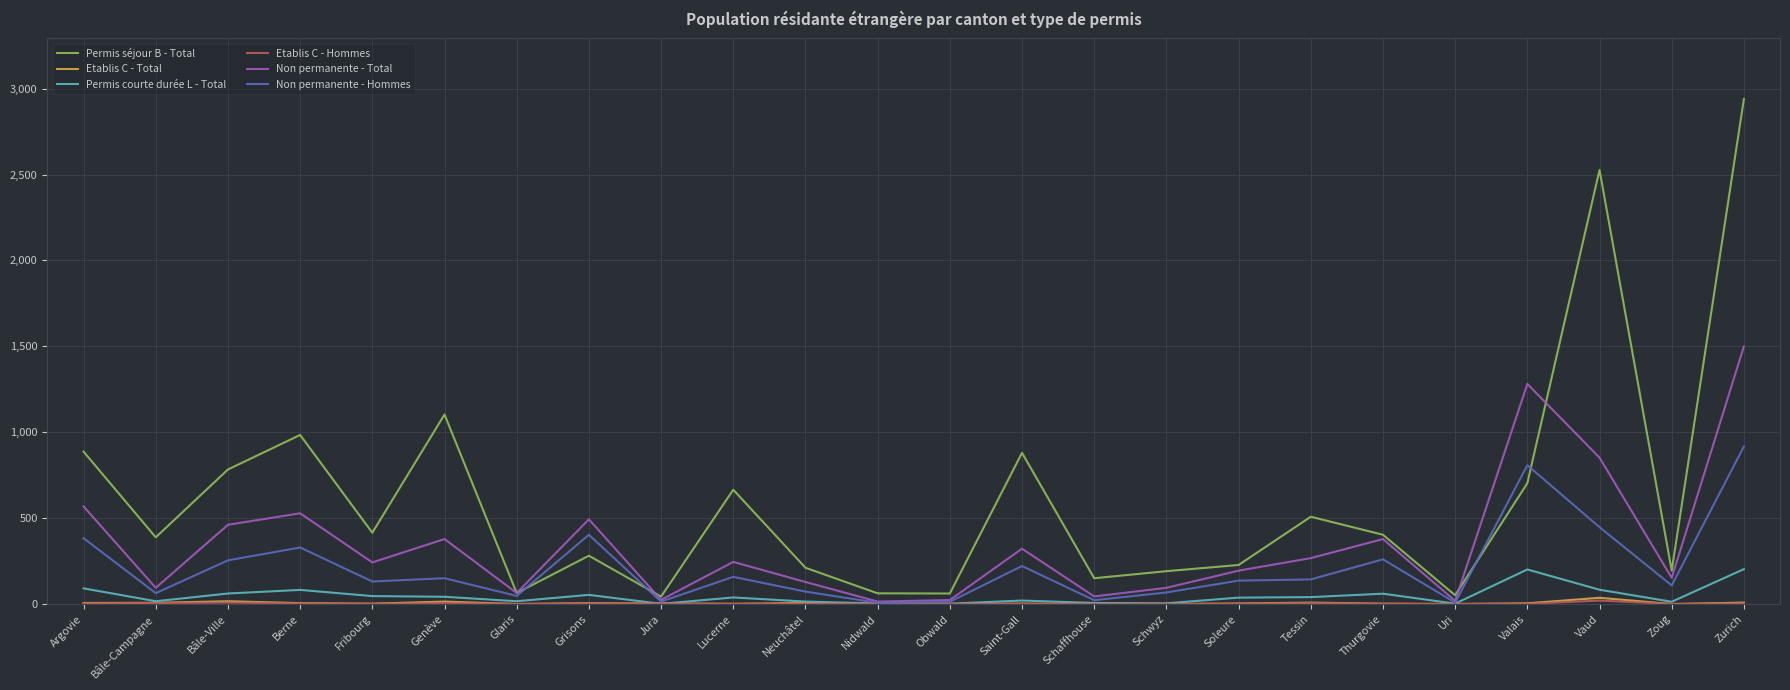

What is the sum of all Etablis C - Total values?

129